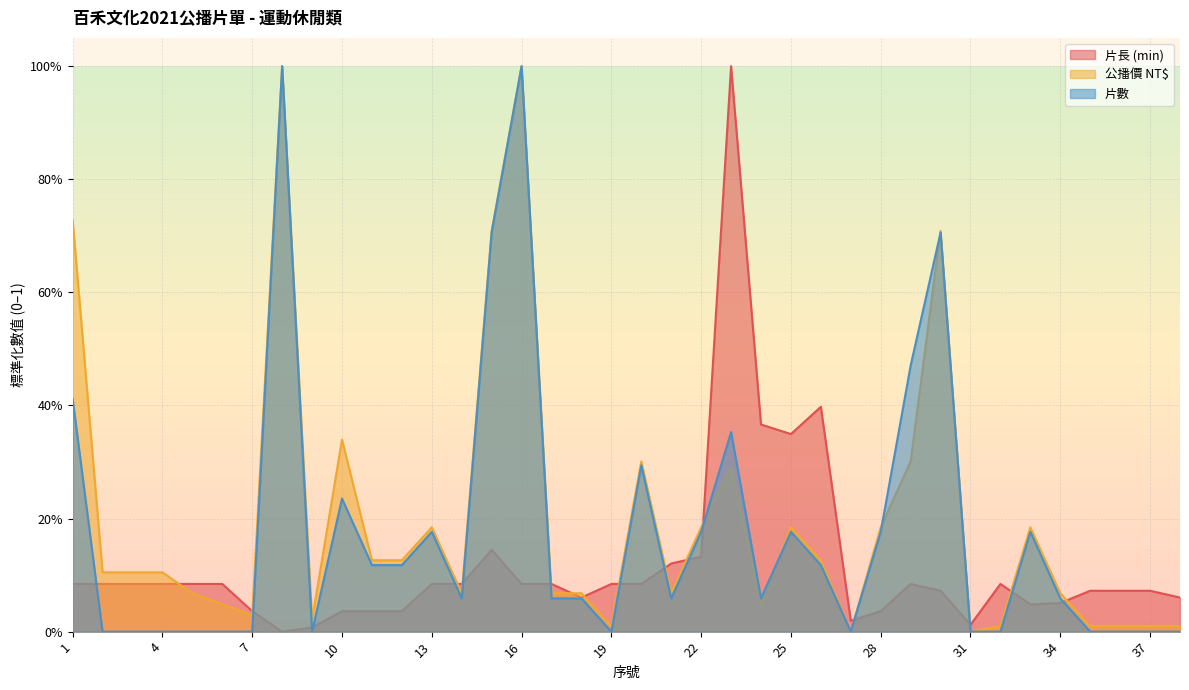

Where is the first local maximum for 公播價 NT$?

8